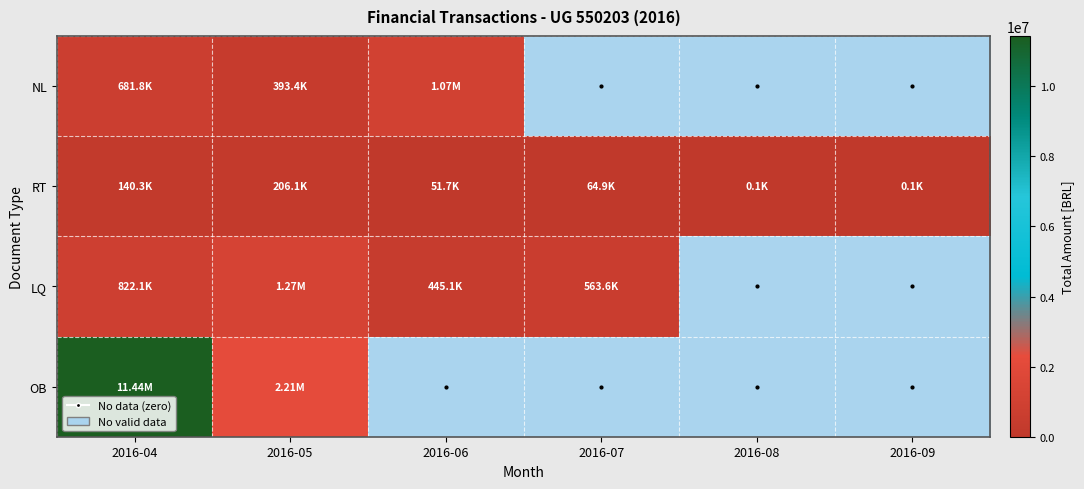

List the series in order of their peak value, lowest first.

RT, NL, LQ, OB